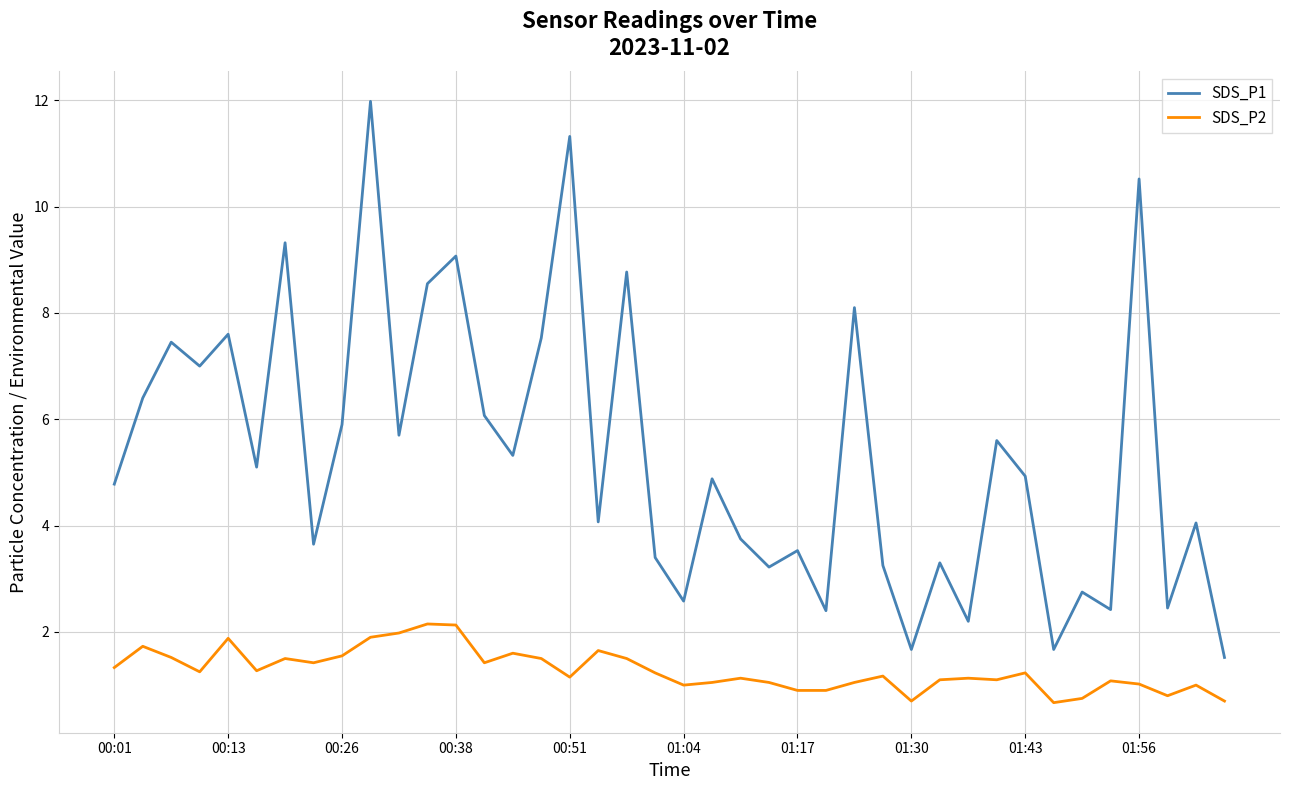

Which series has the largest total across all categories?

SDS_P1